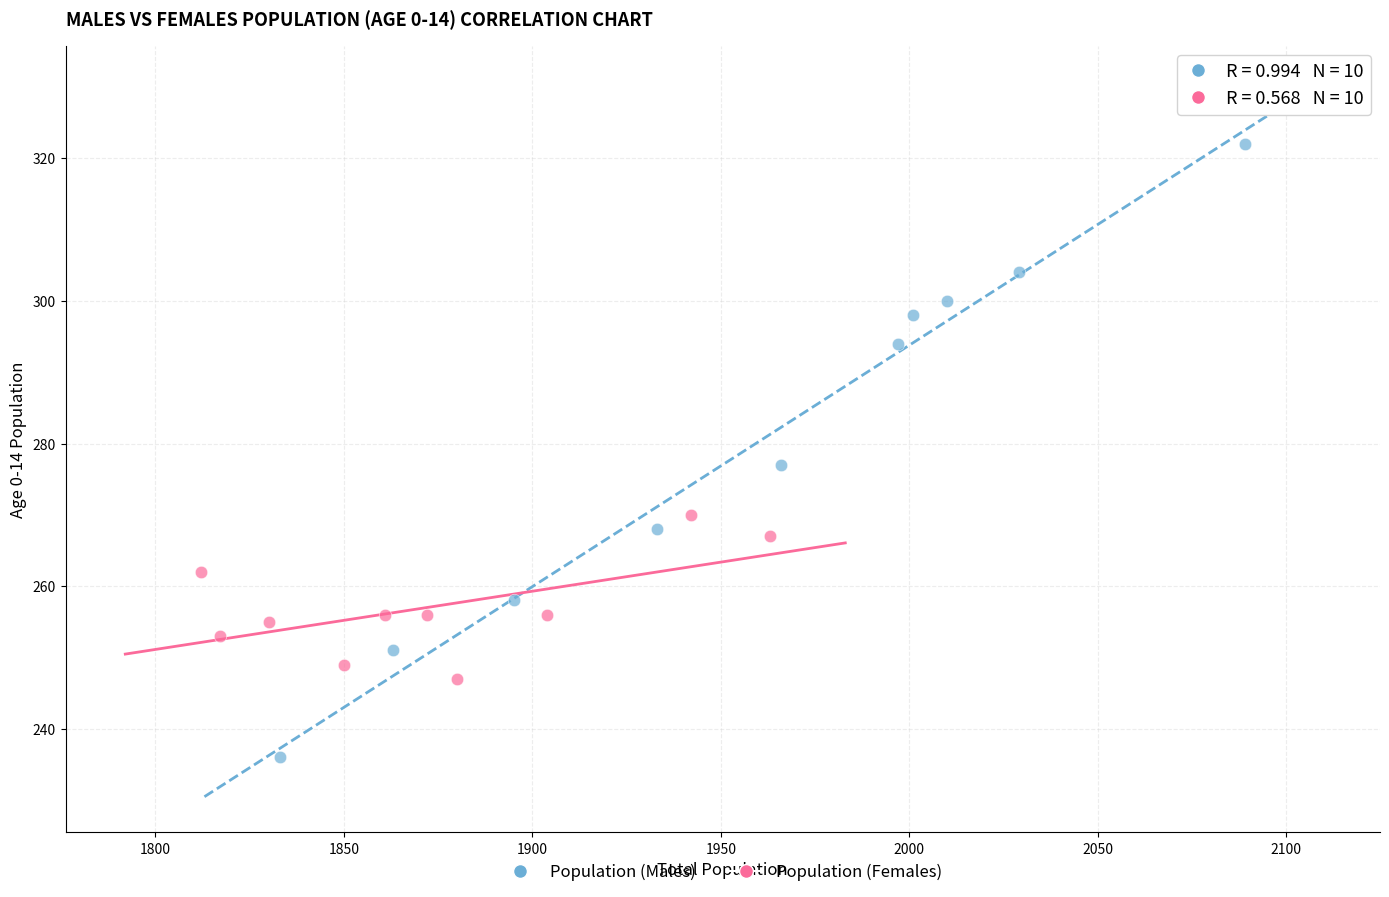

Which series reaches the minimum Y coordinate?

Population (Males)